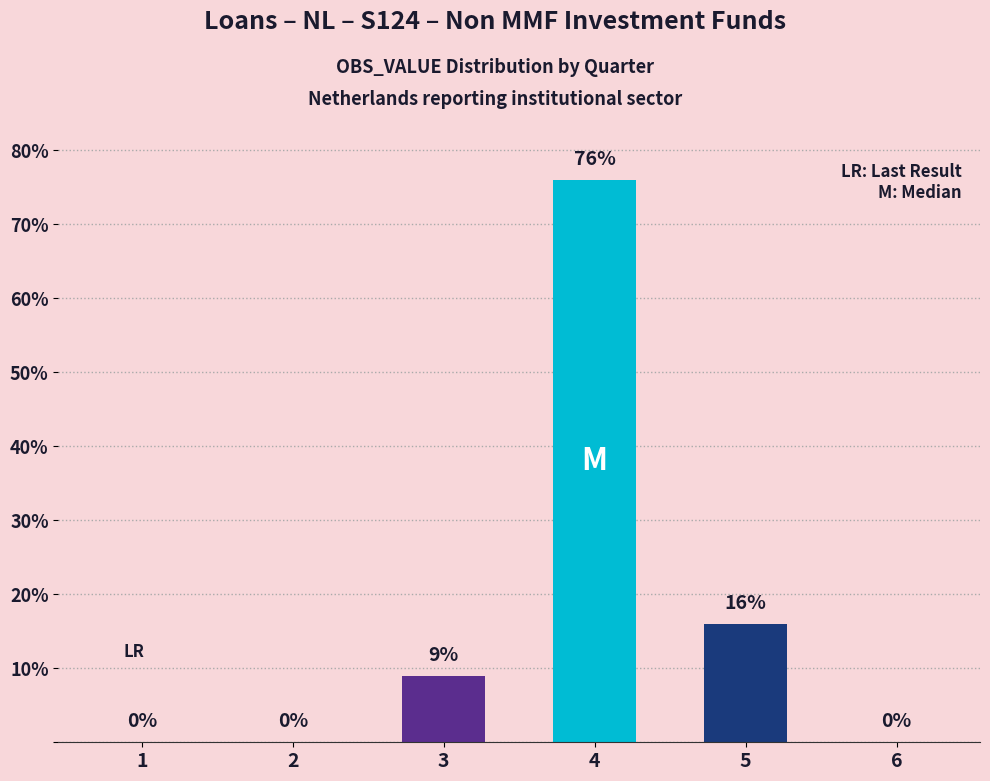

At which category does the chart reach its peak across all series?

4